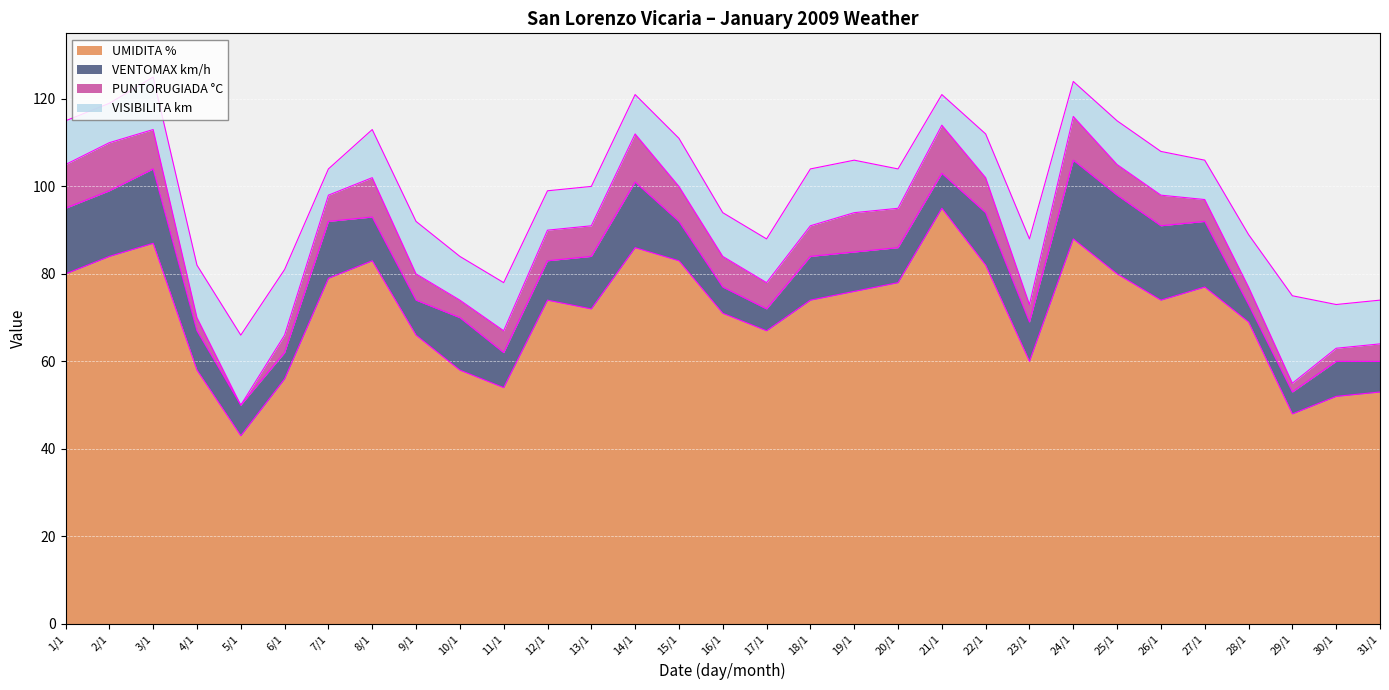

What is the lowest value of the UMIDITA % series?

43